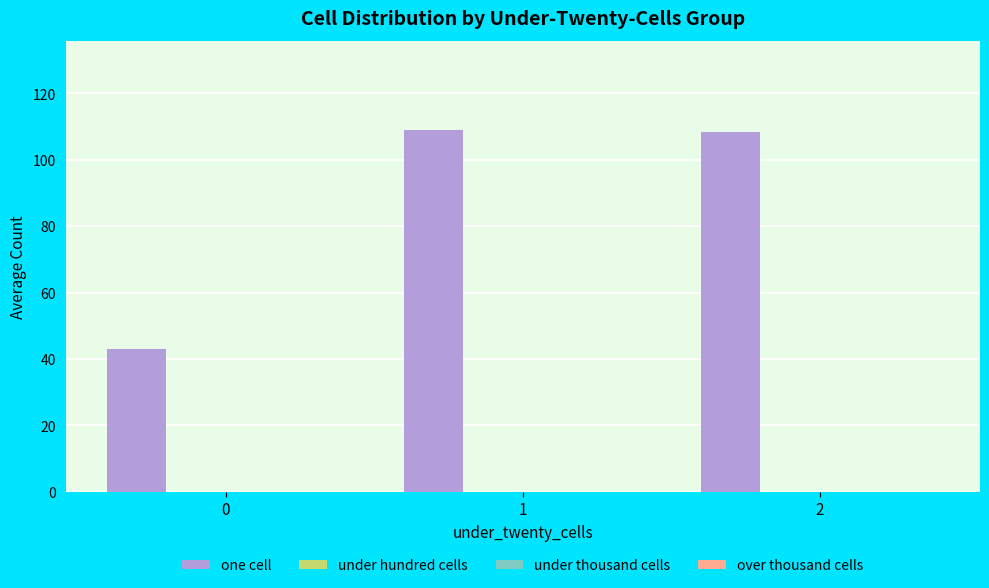

What is the average value?

86.9